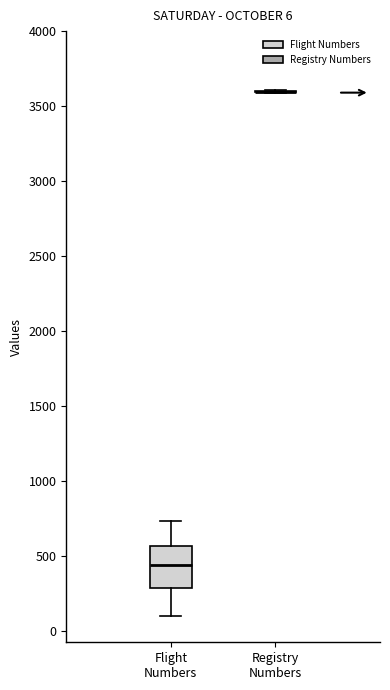

Which box is the tallest, from its lower edge to its upper edge?

Flight Numbers